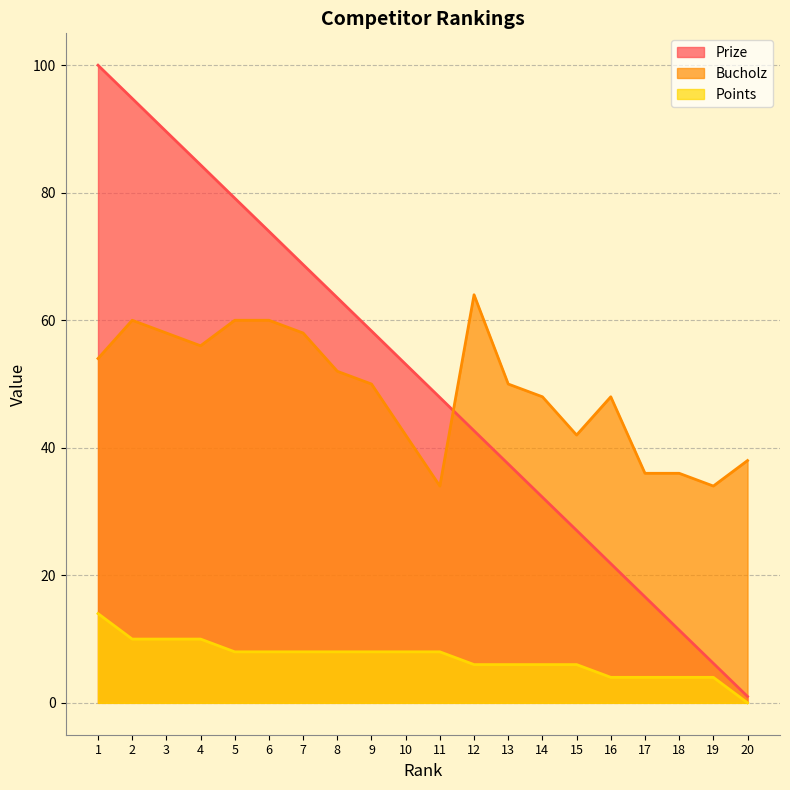

Between 1 and 4, which is larger?

1